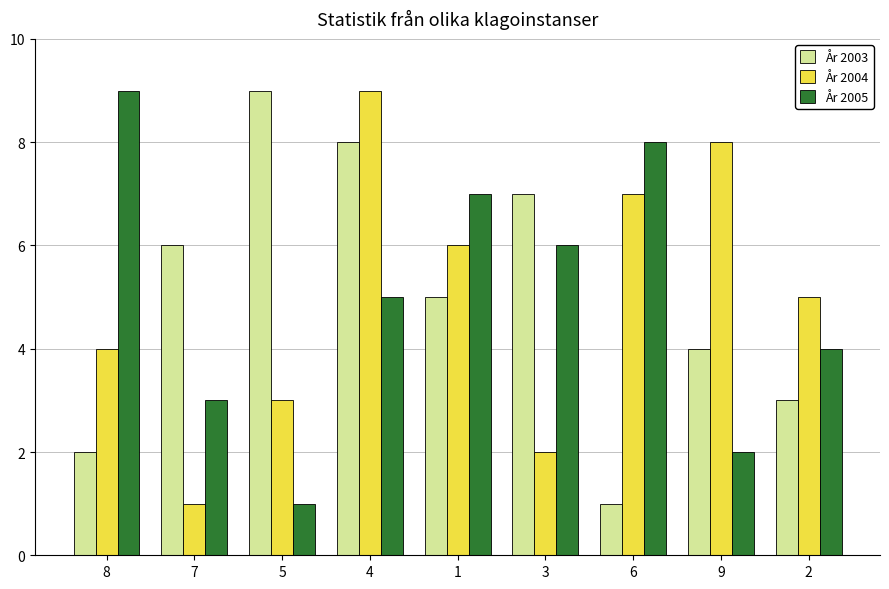

How many values in the År 2004 series are below 5?

4